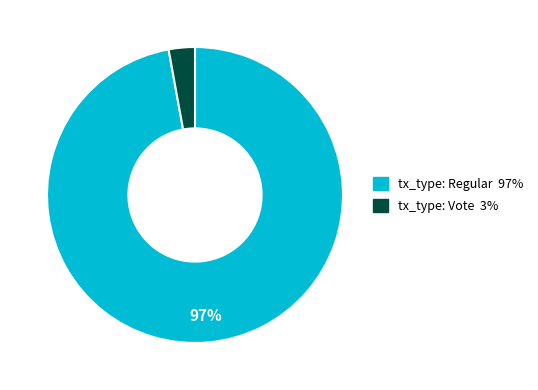

To the nearest percent, what is the difference between the largest and smallest slice percentages?

94%